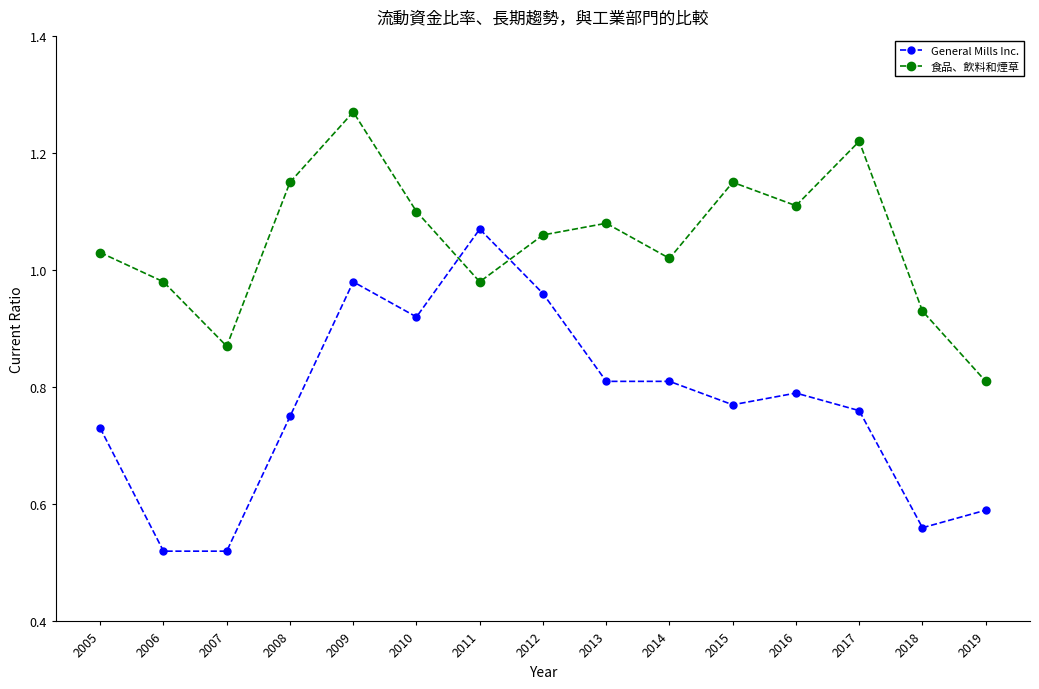

True or false: 食品、飲料和煙草 has more than 1 points higher than both neighbors.

True